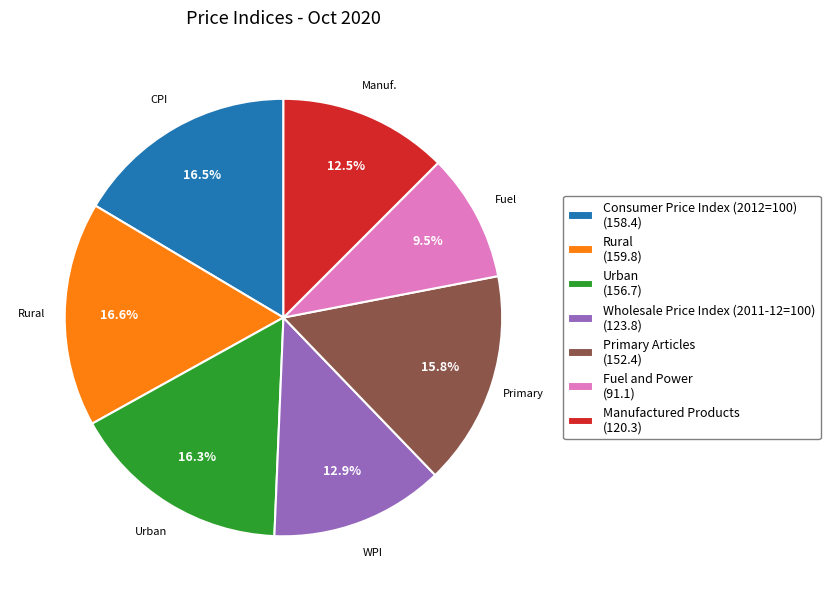

What is the total percentage of Consumer Price Index (2012=100) (158.4) and Primary Articles (152.4)?

32.3%